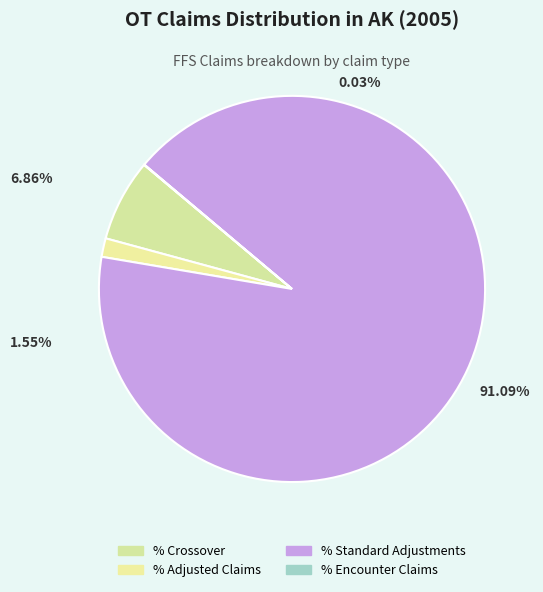

Which has a higher value, % Crossover or % Standard Adjustments?

% Standard Adjustments